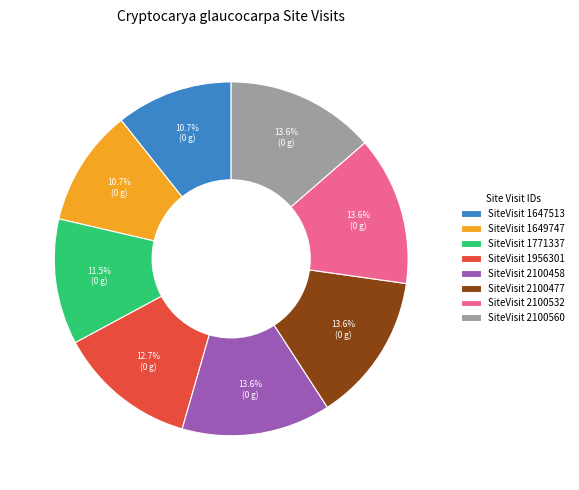

Between SiteVisit 1649747 and SiteVisit 1771337, which is larger?

SiteVisit 1771337